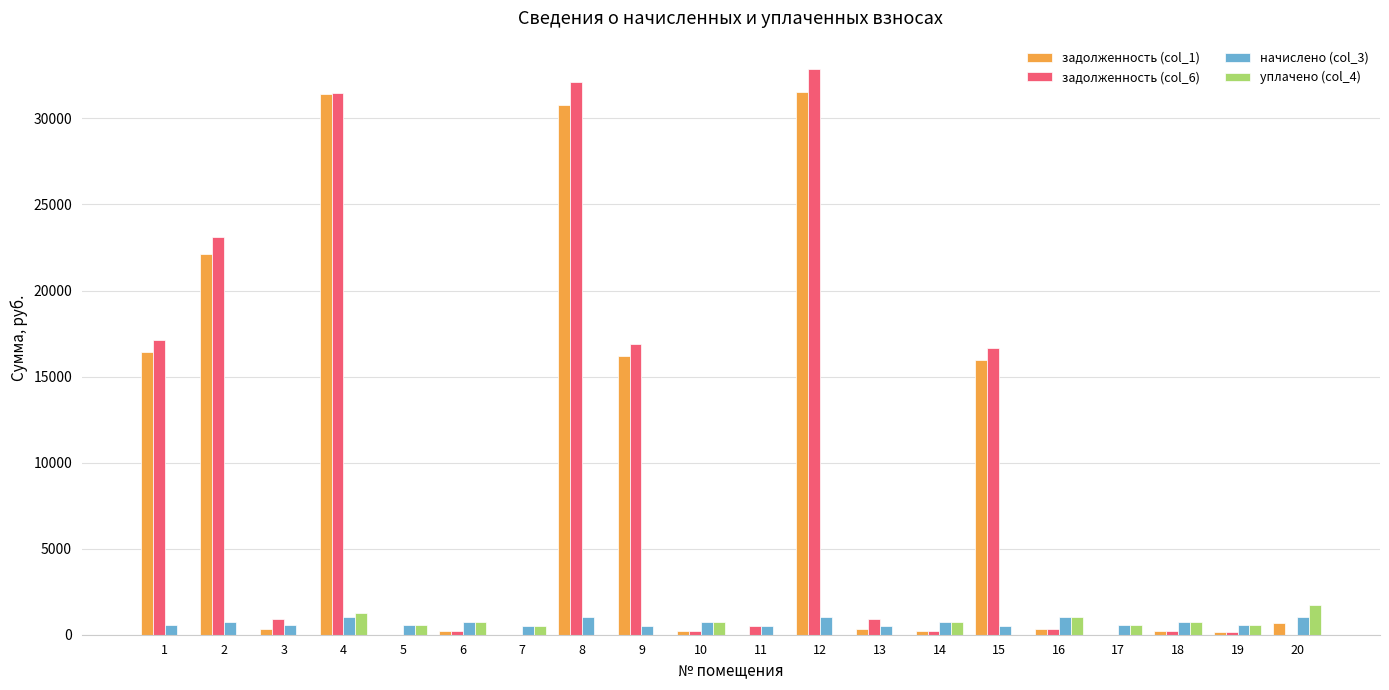

Which series has the largest range (max minus min)?

задолженность (col_6)